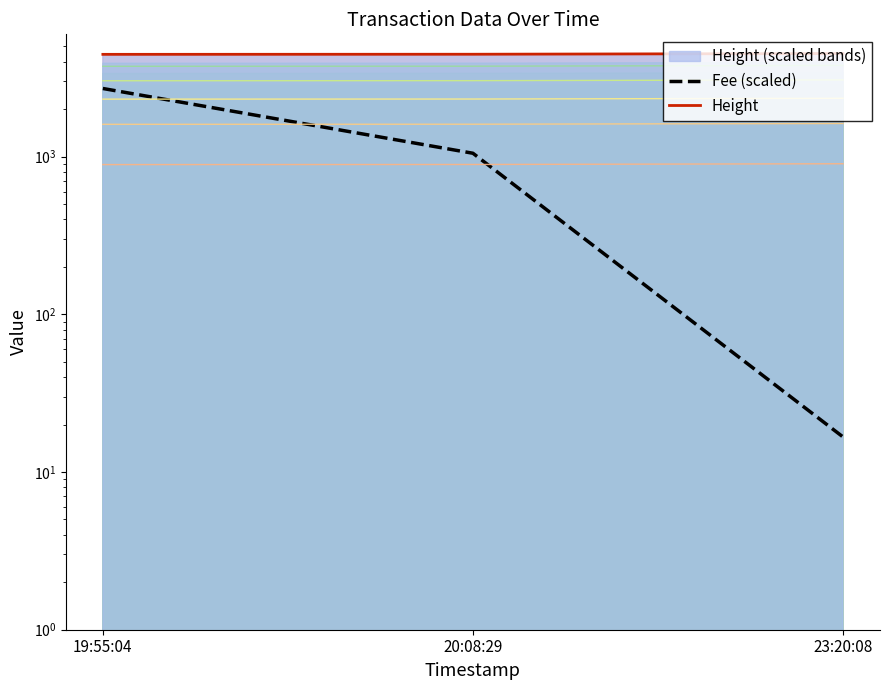

Rank the categories by Fee (scaled) value from lowest to highest.

23:20:08, 20:08:29, 19:55:04